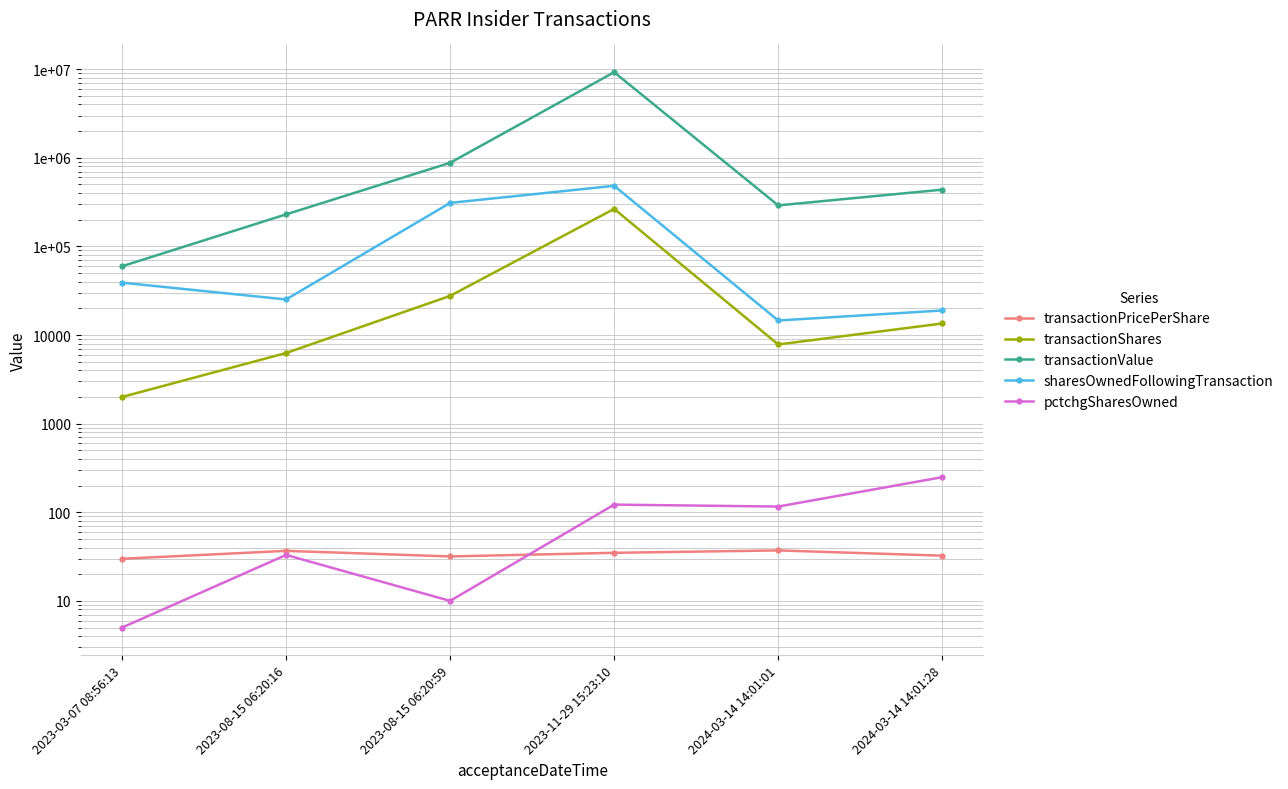

Rank the series at 2023-11-29 15:23:10 from highest to lowest value.

transactionValue, sharesOwnedFollowingTransaction, transactionShares, pctchgSharesOwned, transactionPricePerShare